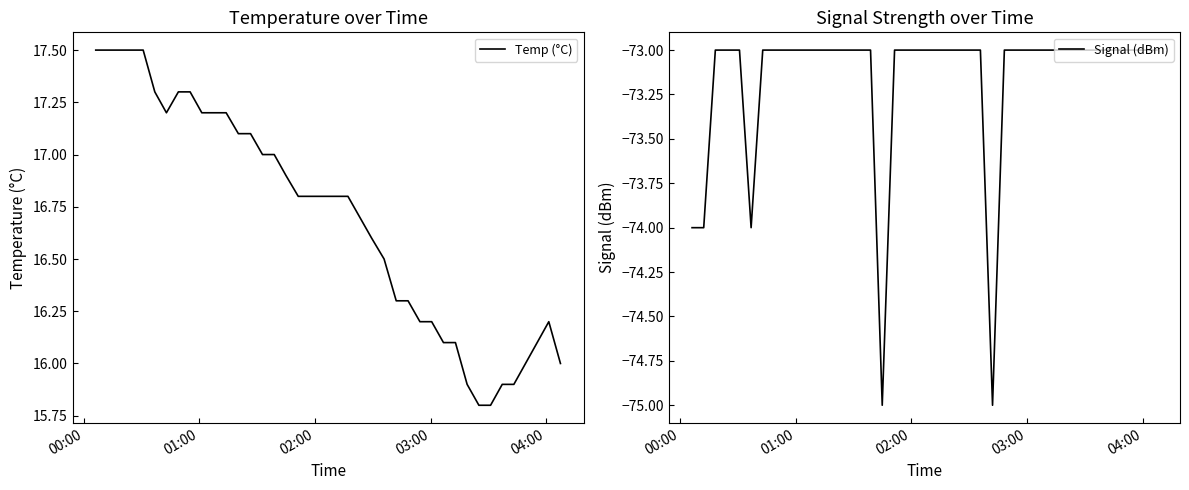

Rank the series by their maximum value, from lowest to highest.

Signal (dBm), Temp (°C)